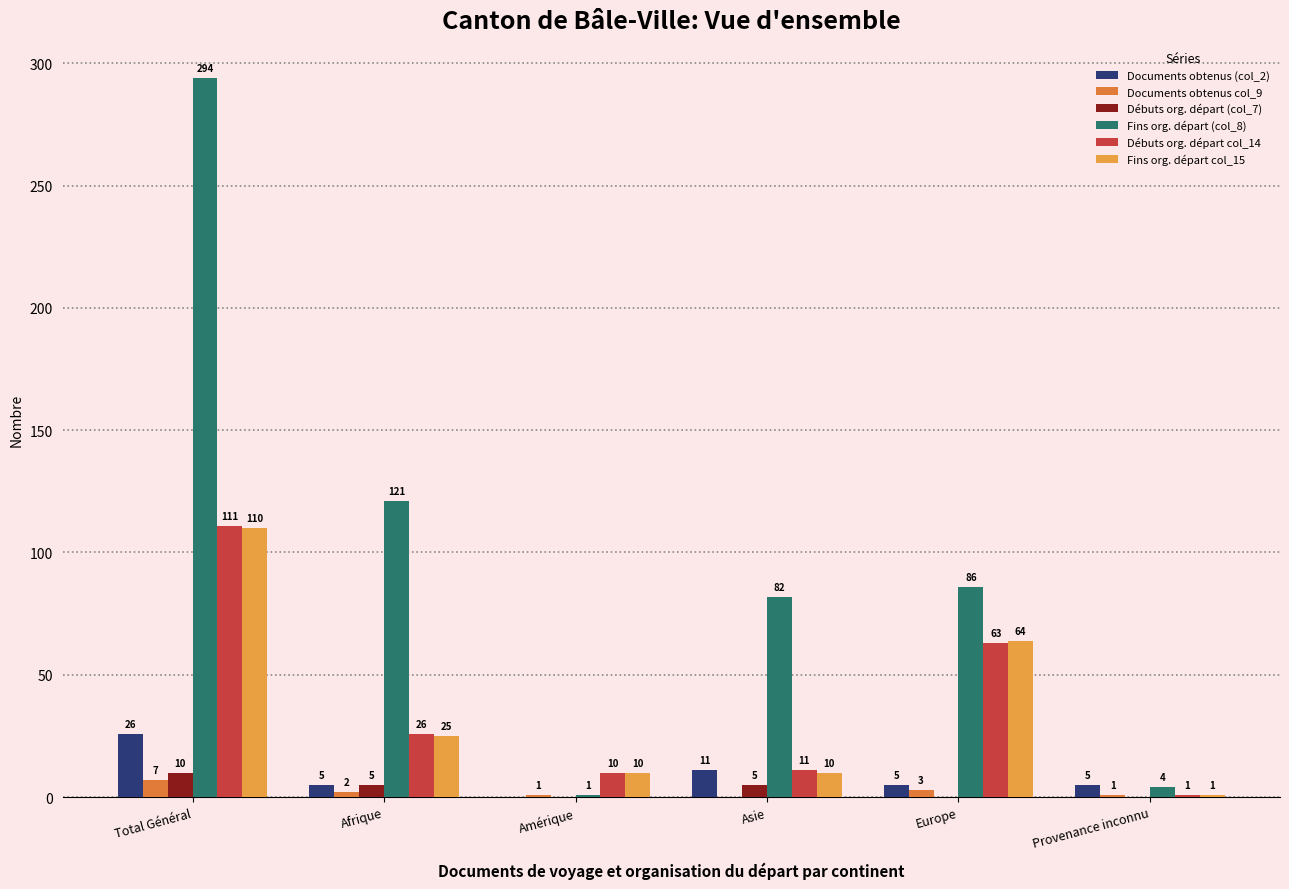

What is the total value across all series at Provenance inconnu?

12